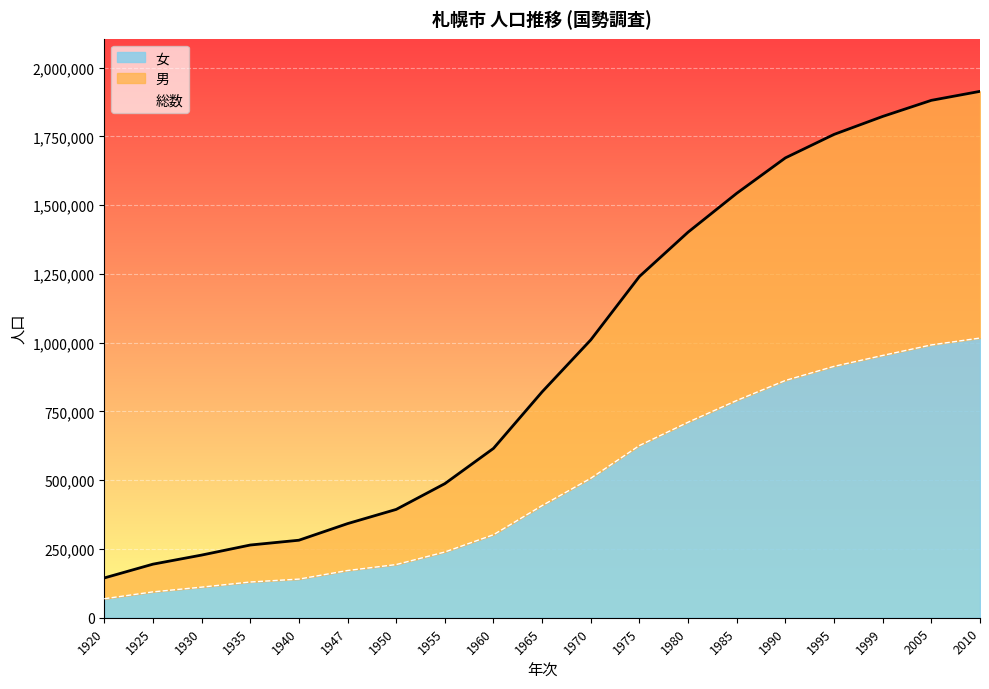

Count the number of data series in this chart.

2